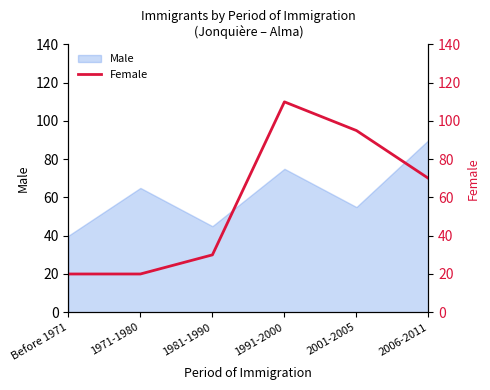

At which label does Male reach its peak?

2006-2011